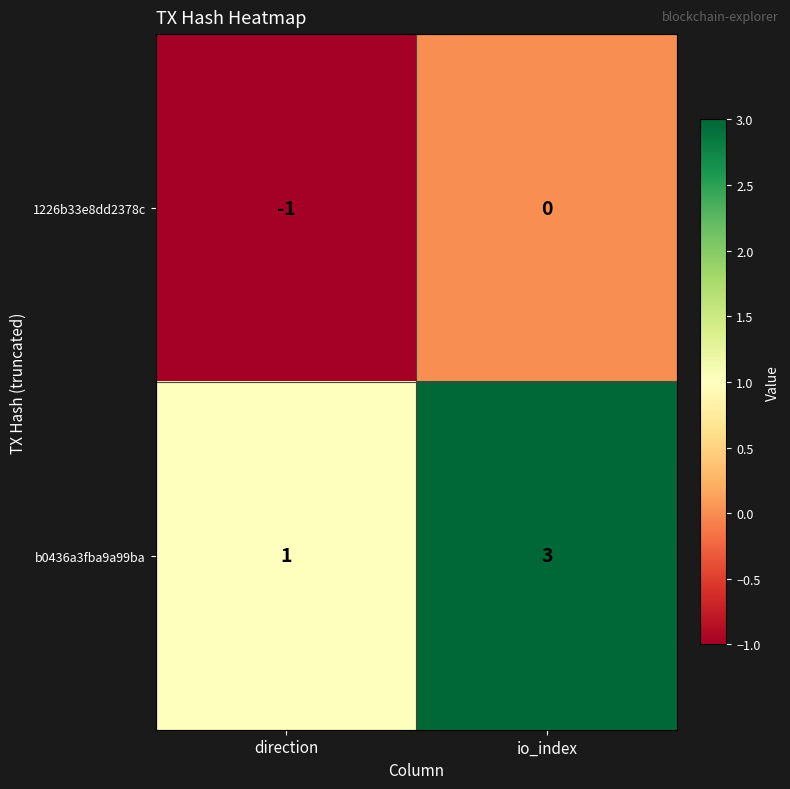

True or false: b0436a3fba9a99ba has a value of 3 at io_index.

True